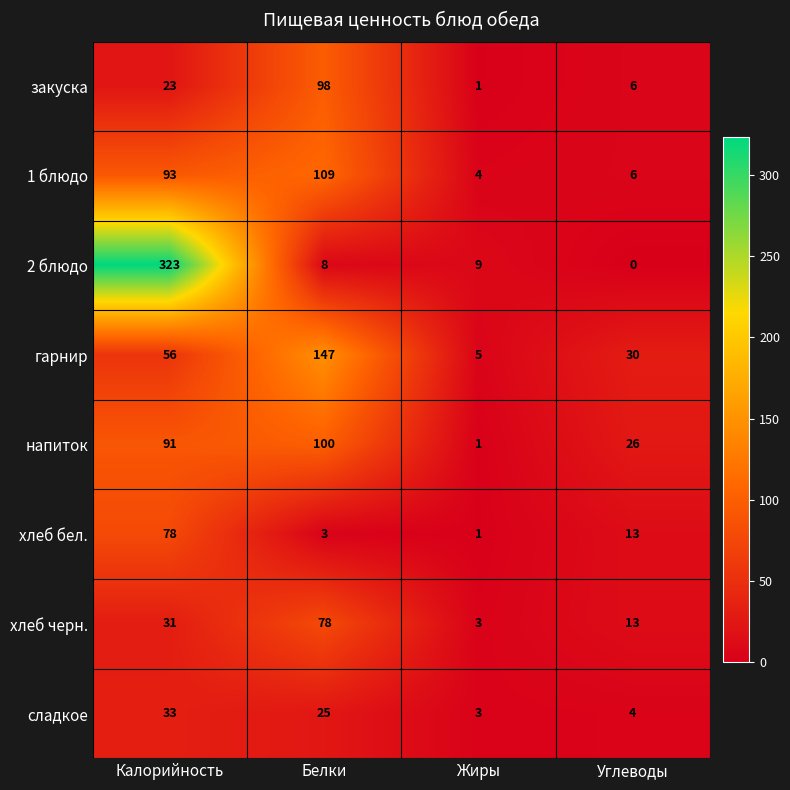

Count the хлеб черн. values in the range 13 to 78.

3